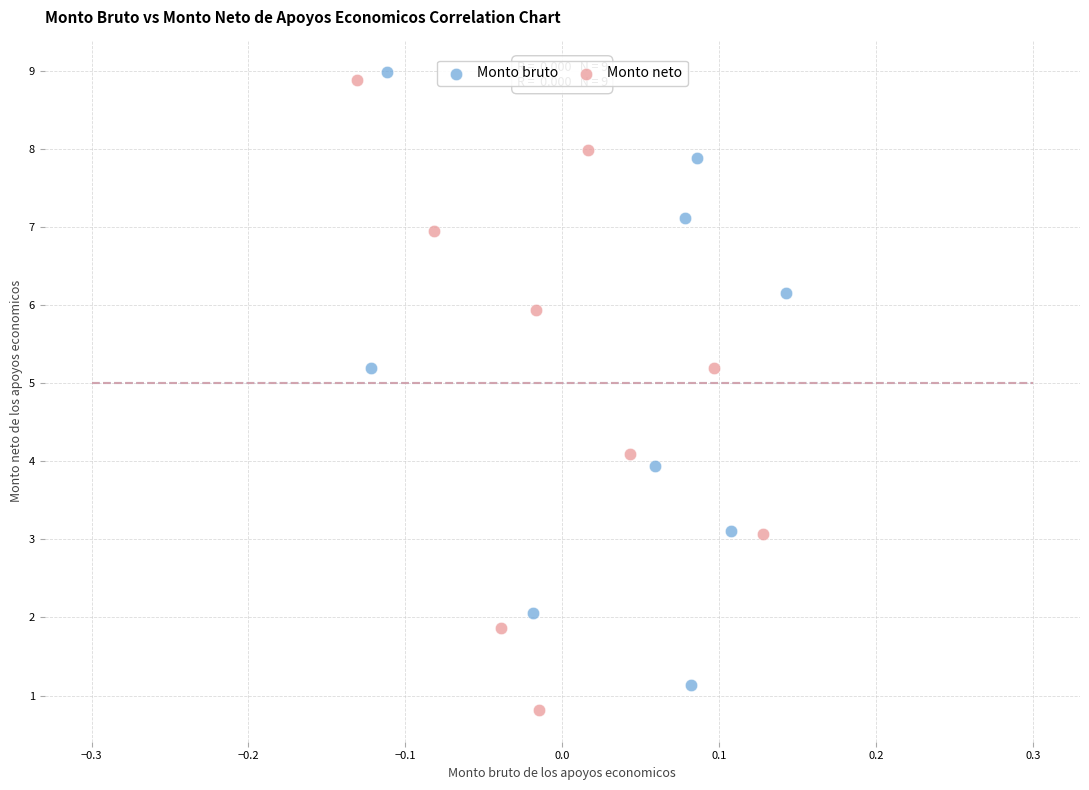

Which series has the largest Y range (max minus min)?

Monto neto